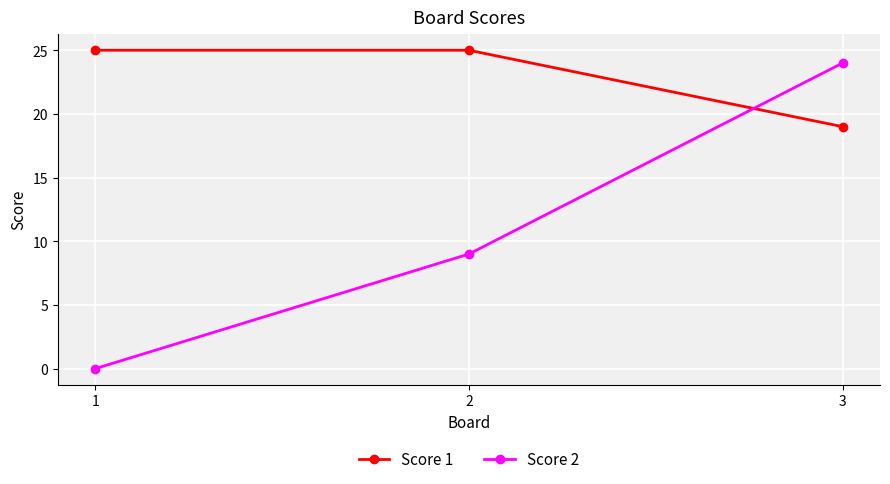

The Score 1 series shows 13 at 3. True or false?

False